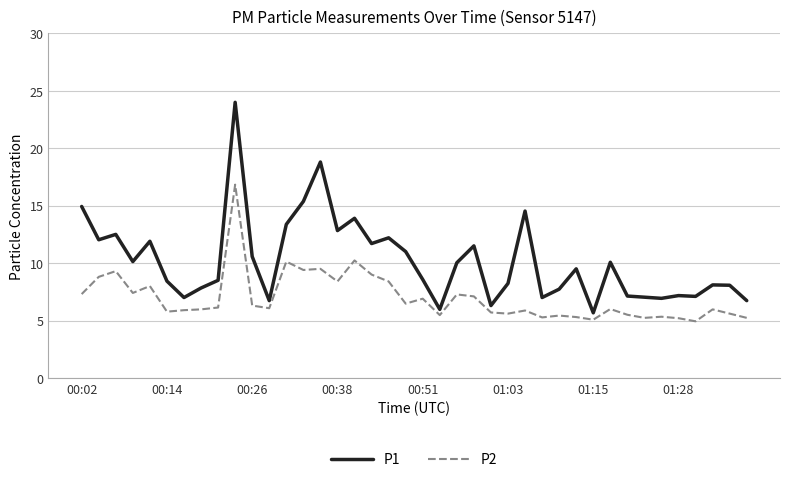

Which series has the widest spread of values?

P1